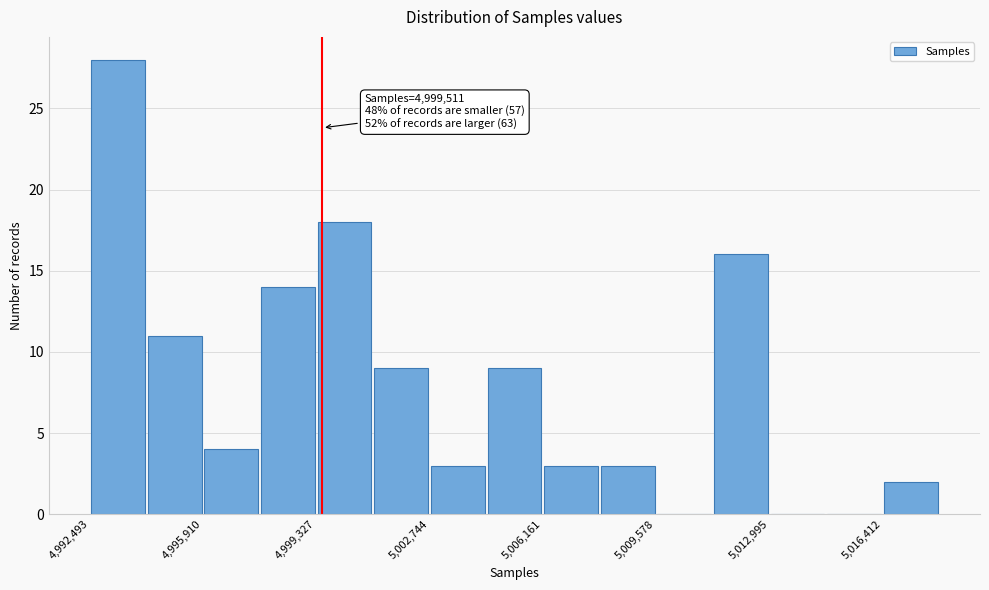

Around what value on the x-axis is the tallest bar? Give the approximate position of its centre, as read against the axis.

4993500